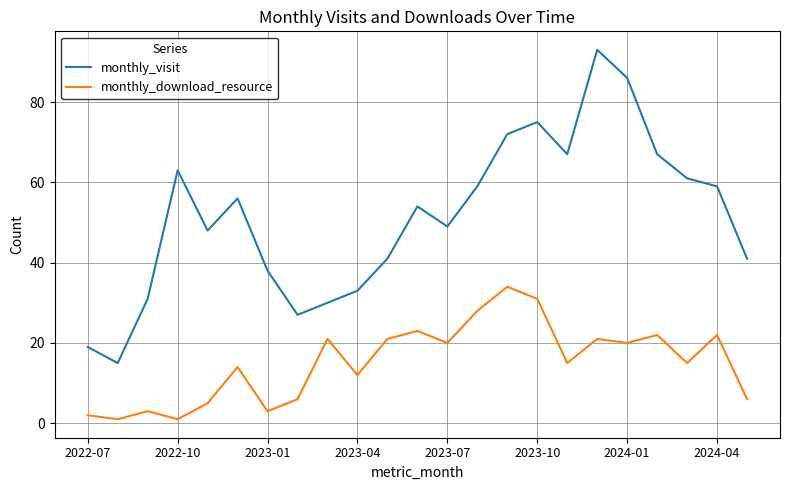

List the series in order of their peak value, highest first.

monthly_visit, monthly_download_resource